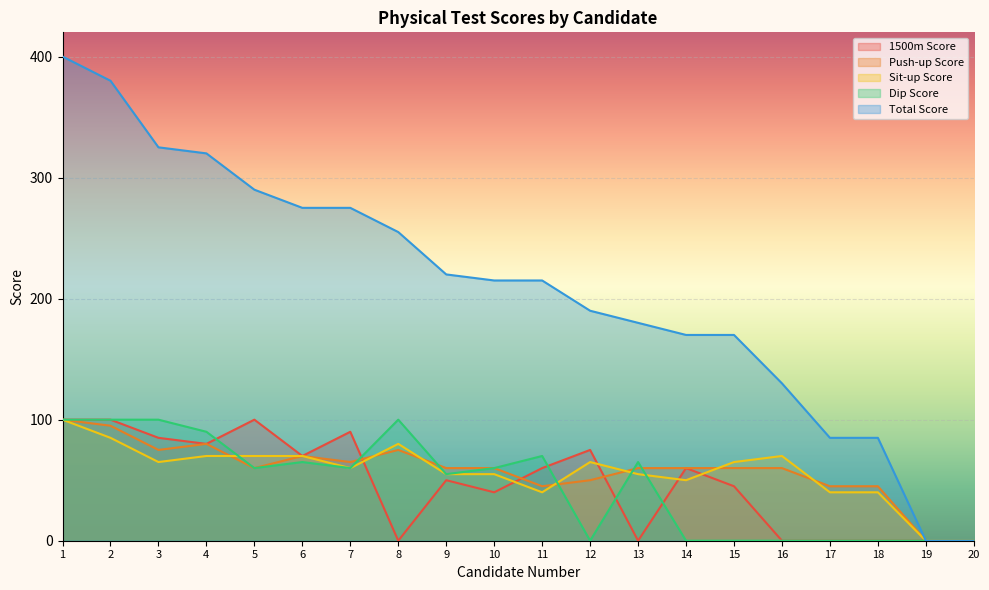

True or false: Push-up Score has a value of 95 at 2.

True